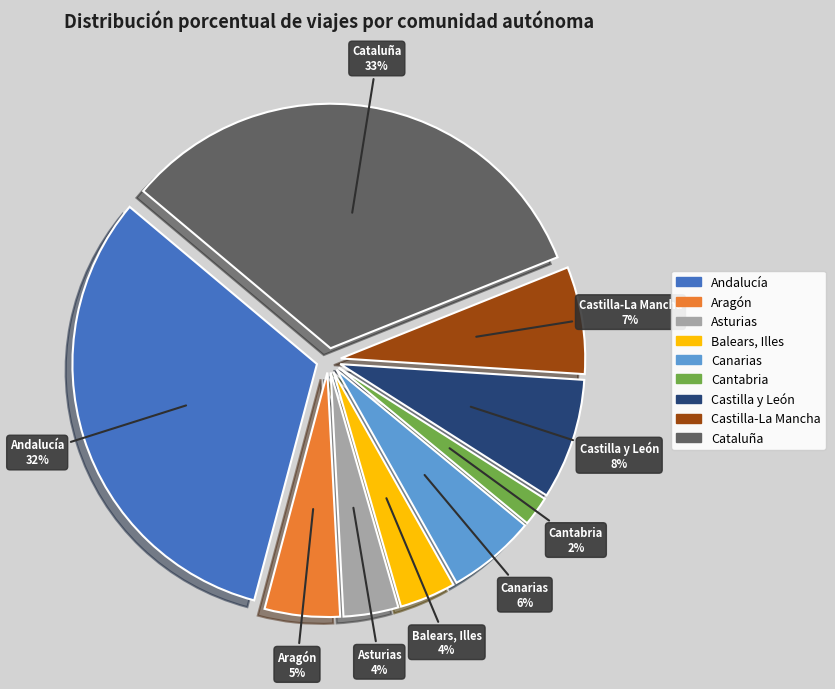

Which category has the smallest portion of the pie?

Cantabria